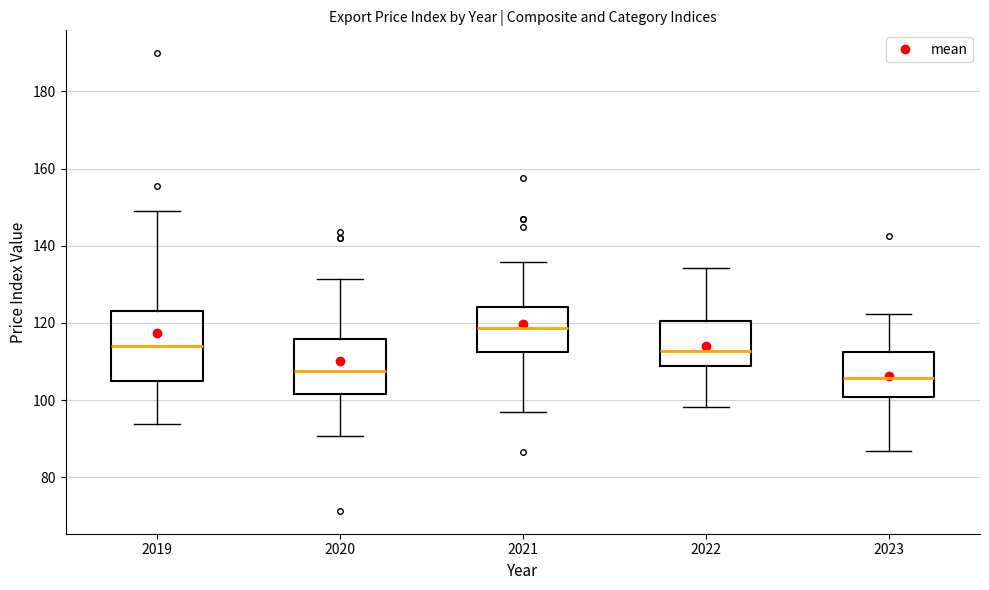

Which box has the highest median line?

2021